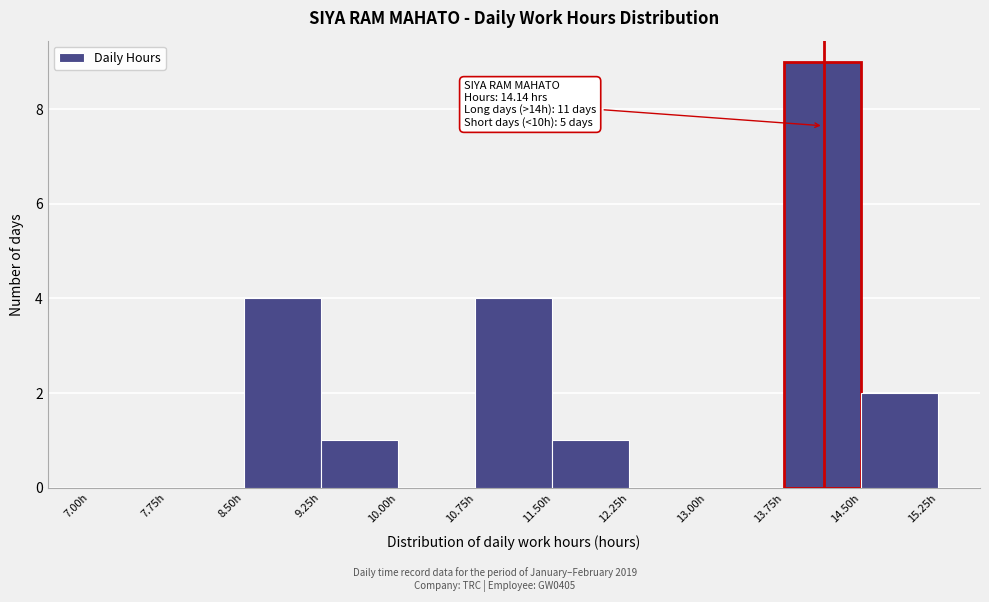

Over which range of the x-axis is the bar tallest?

13.75 to 14.50